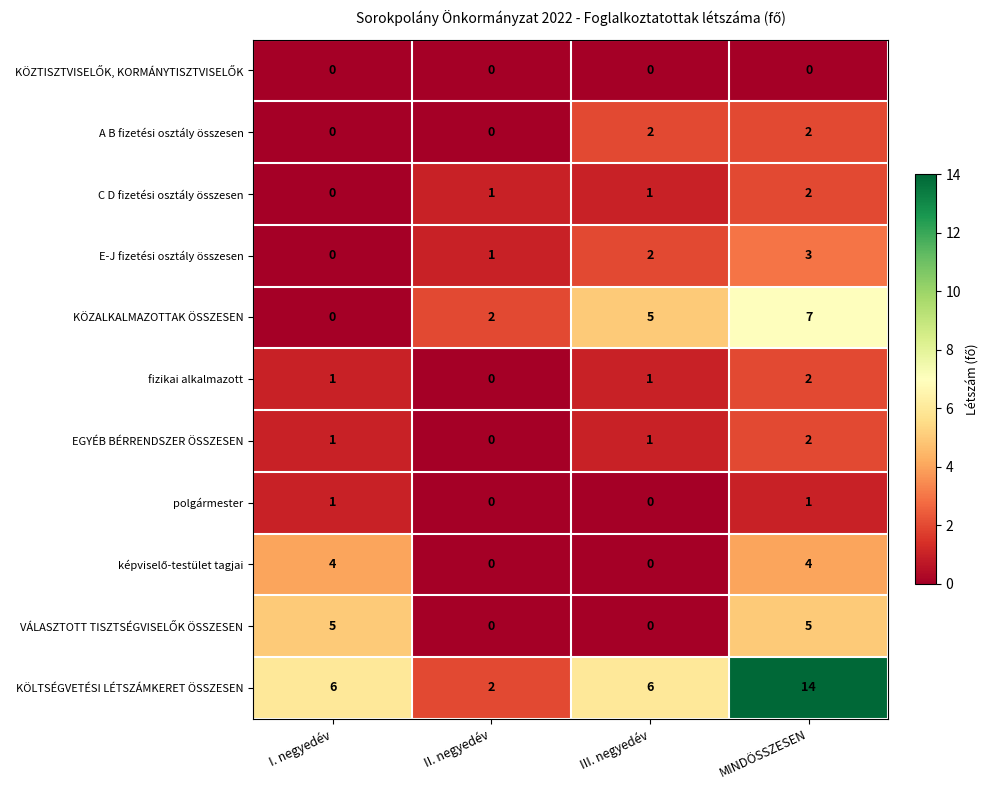

Where is KÖZALKALMAZOTTAK ÖSSZESEN nearest to the value 3?

II. negyedév